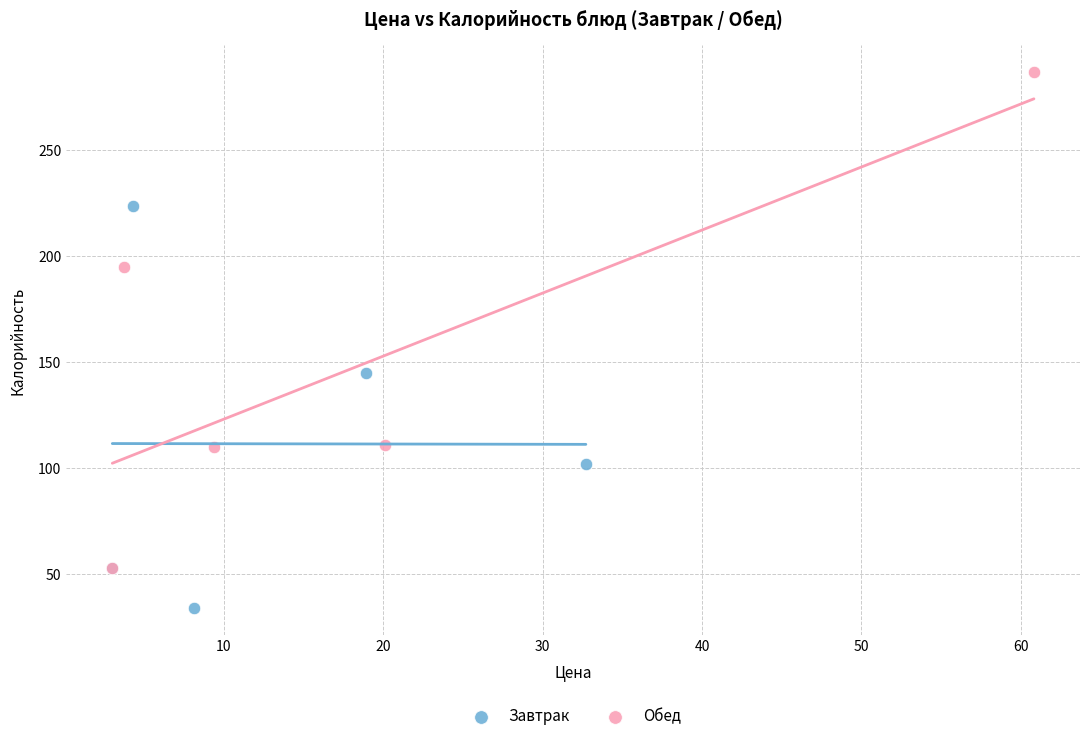

Which series contains the lowest Y value?

Завтрак